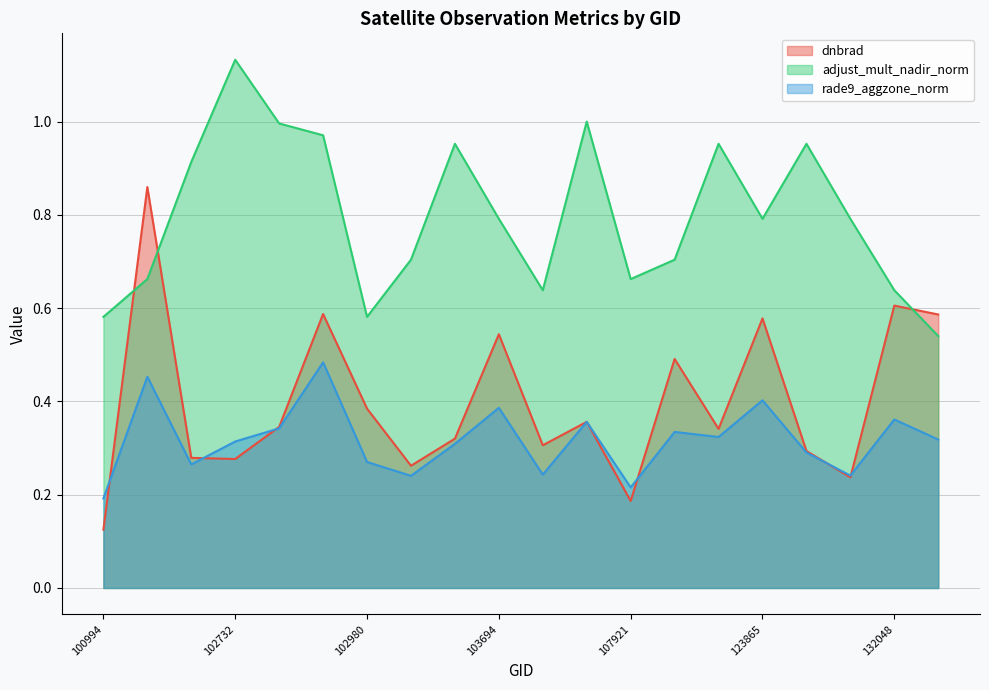

What are all the series names shown in the legend?

dnbrad, adjust_mult_nadir_norm, rade9_aggzone_norm